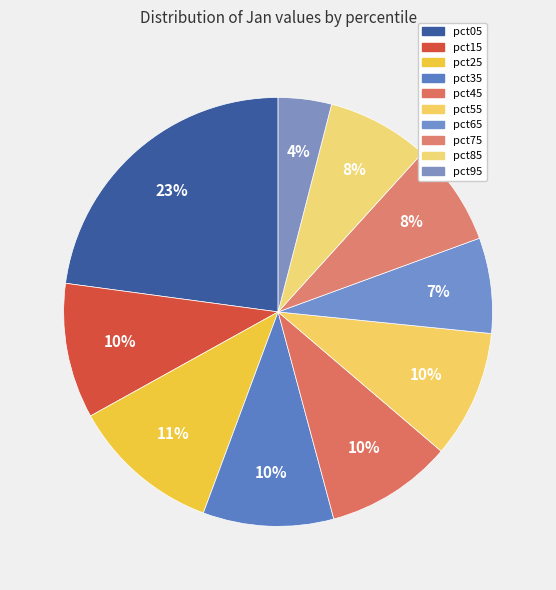

Count the number of slices in the pie.

10